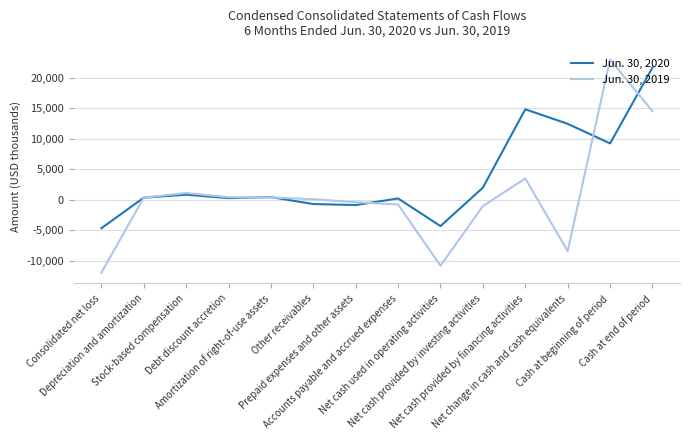

At which category is the sum across all series the highest?

Cash at end of period